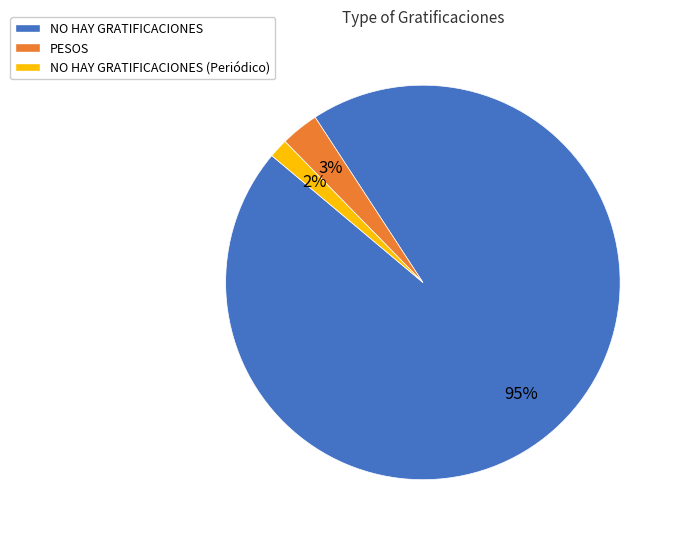

To the nearest percent, what is the difference between the PESOS and NO HAY GRATIFICACIONES slice percentages?

92%